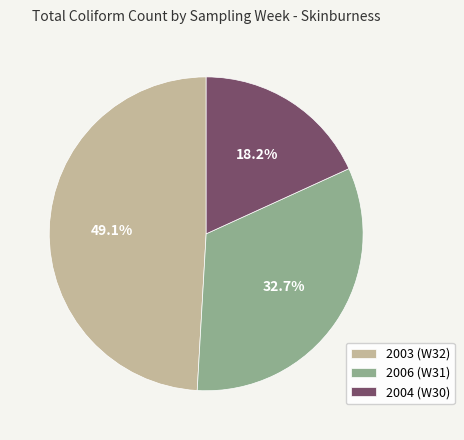

Which has a higher value, 2003 (W32) or 2006 (W31)?

2003 (W32)